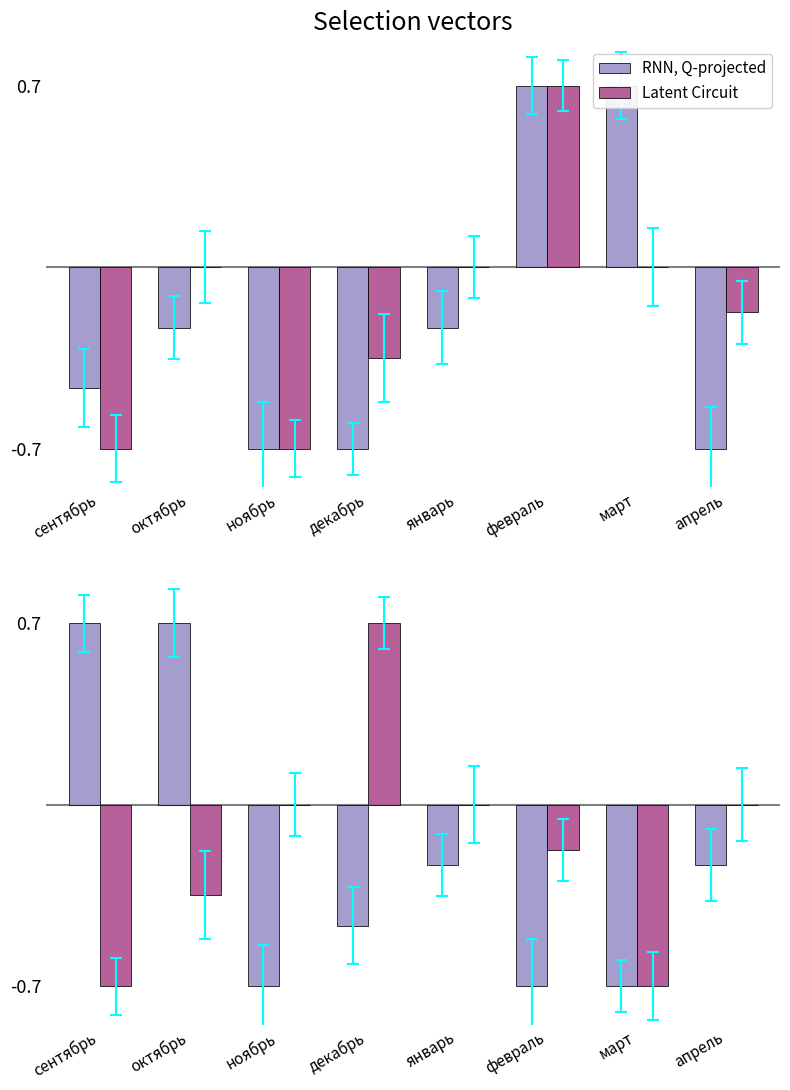

Count the RNN, Q-projected values in the range 0 to 1.

2